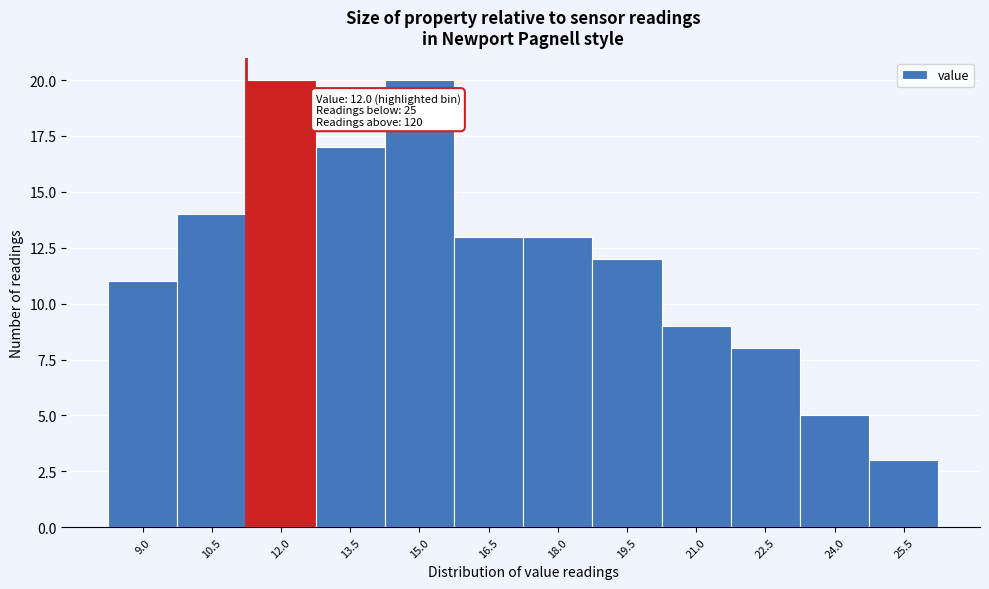

Reading right to left, what are all the values shown in this chart?

25.5=3	24.0=5	22.5=8	21.0=9	19.5=12	18.0=13	16.5=13	15.0=20	13.5=17	12.0=20	10.5=14	9.0=11